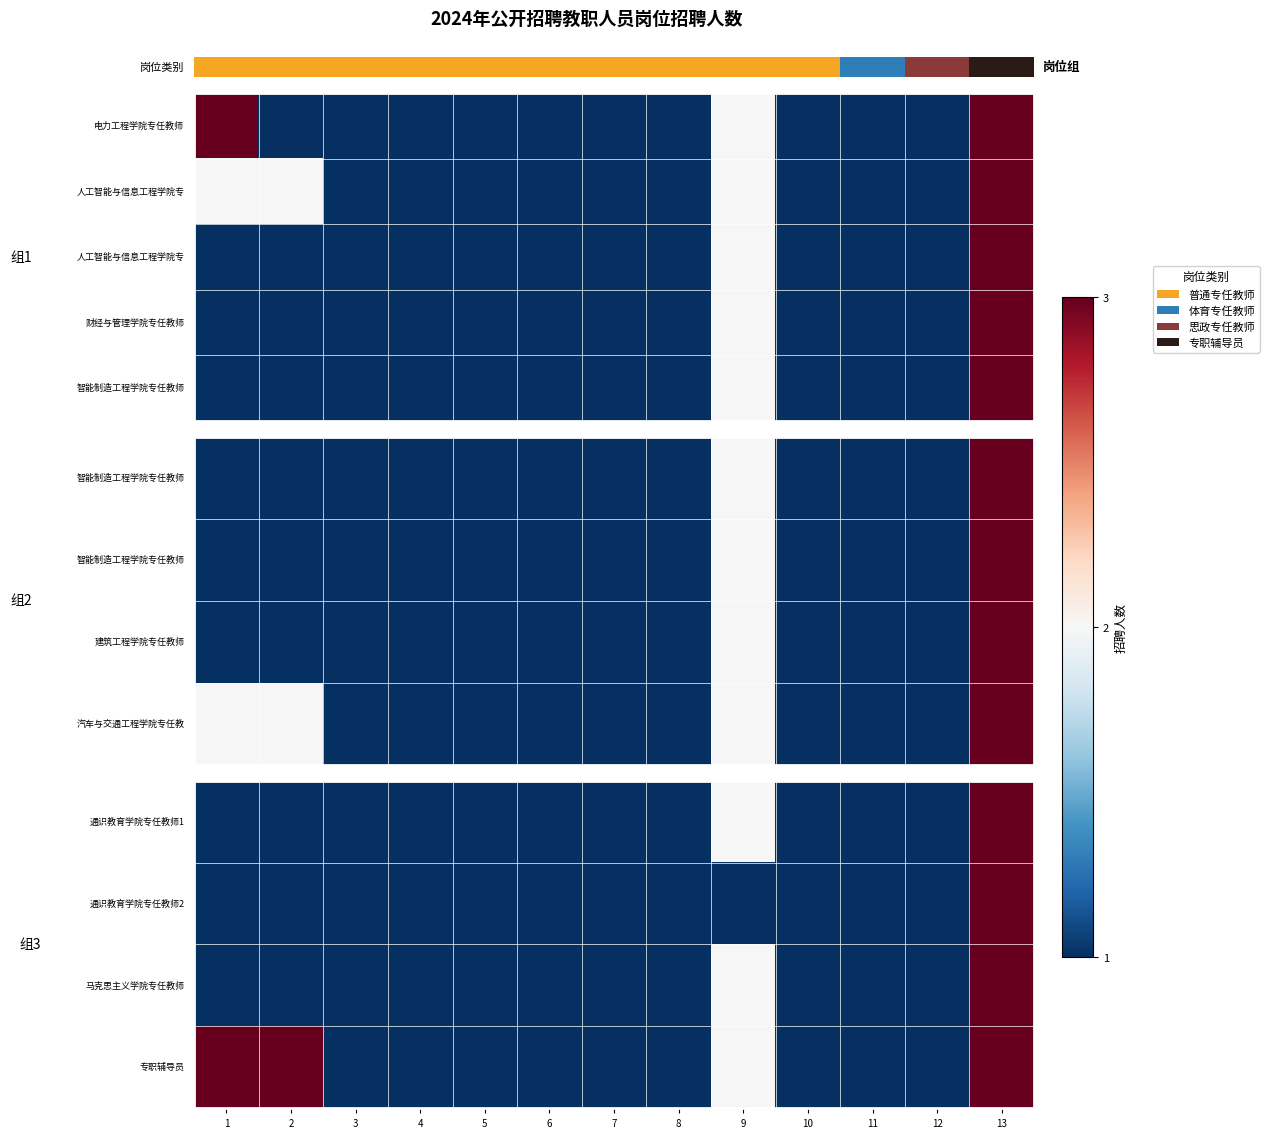

Which has a higher value, 7 or 12?

7